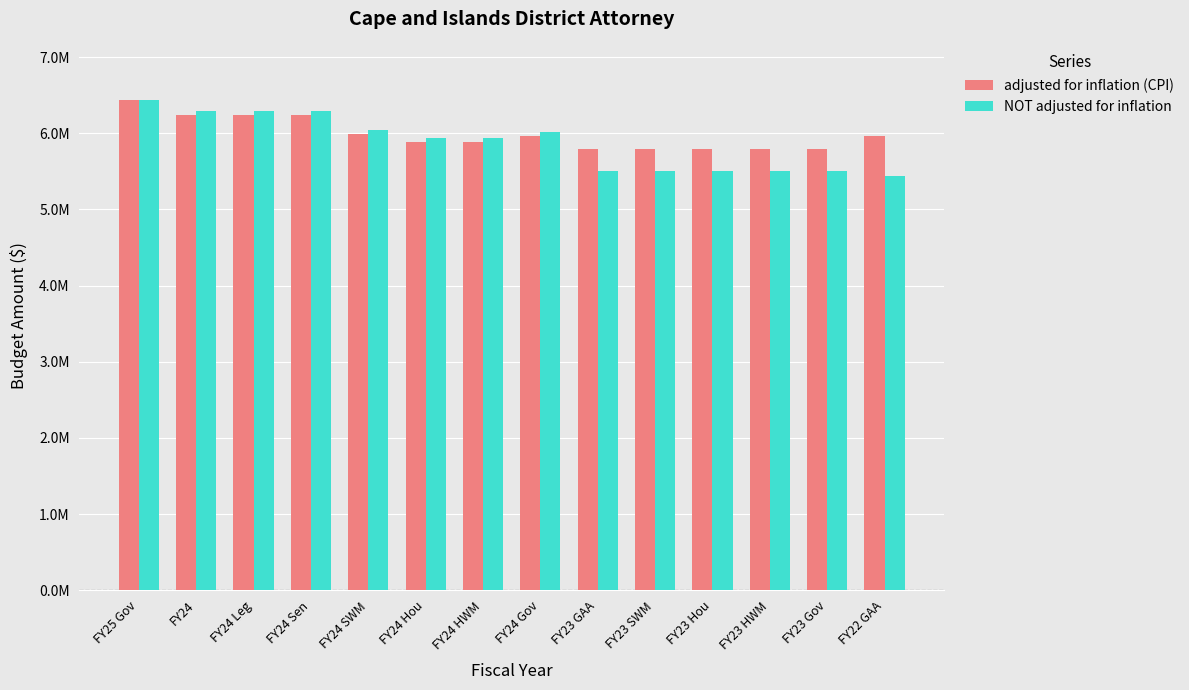

Which series has the widest spread of values?

NOT adjusted for inflation